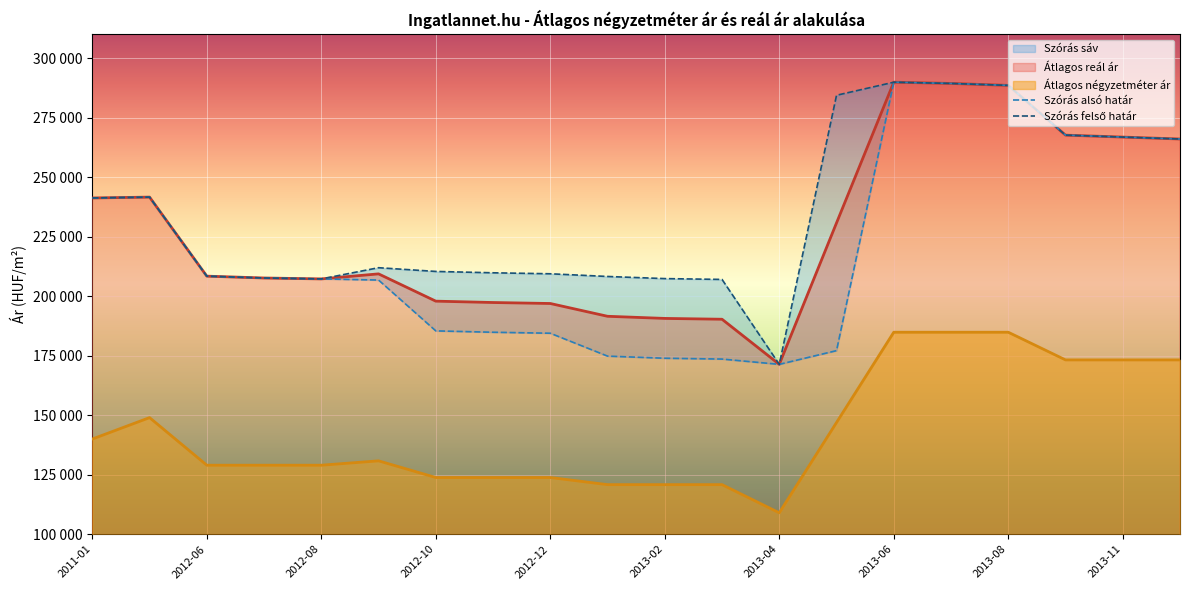

What is the difference between the maximum and minimum values in the Átlagos reál ár series?

118565